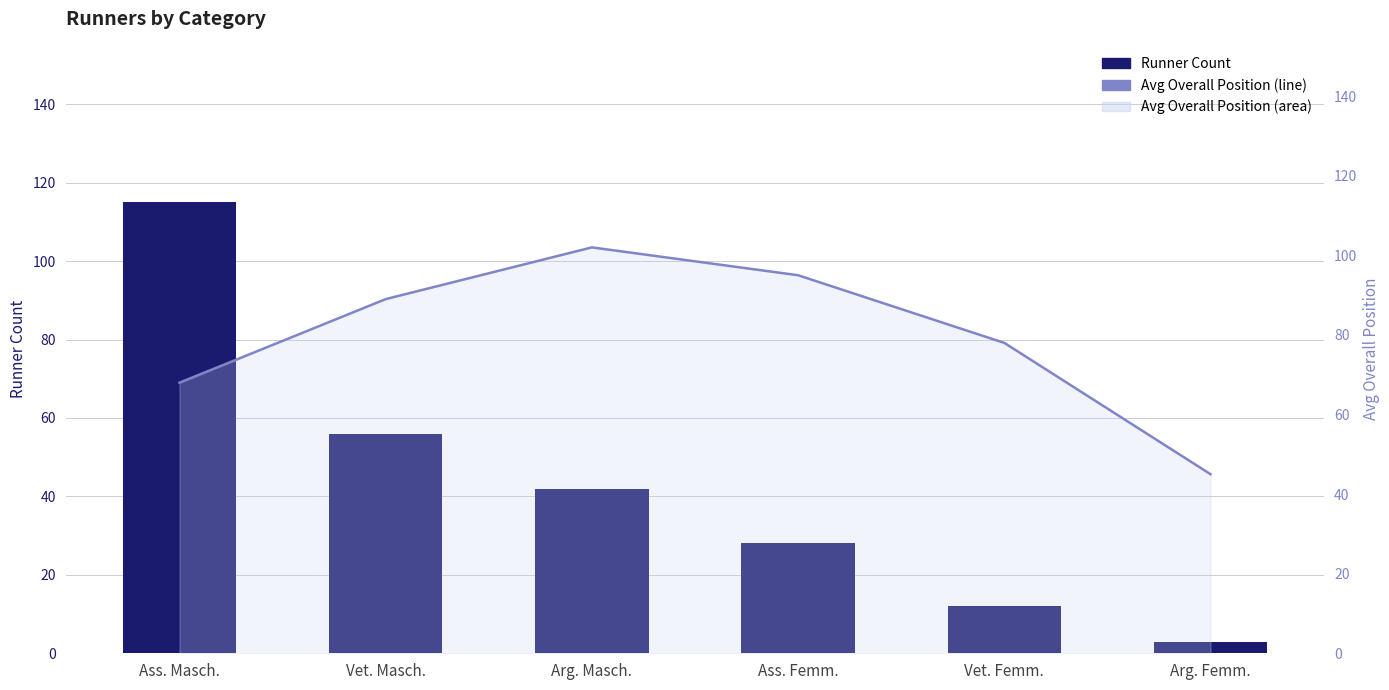

Reading left to right, transcribe all the data shown in this chart.

Runner Count: Ass. Masch.=115	Vet. Masch.=56	Arg. Masch.=42	Ass. Femm.=28	Vet. Femm.=12	Arg. Femm.=3
Avg Overall Position (line): Ass. Masch.=68	Vet. Masch.=89	Arg. Masch.=102	Ass. Femm.=95	Vet. Femm.=78	Arg. Femm.=45